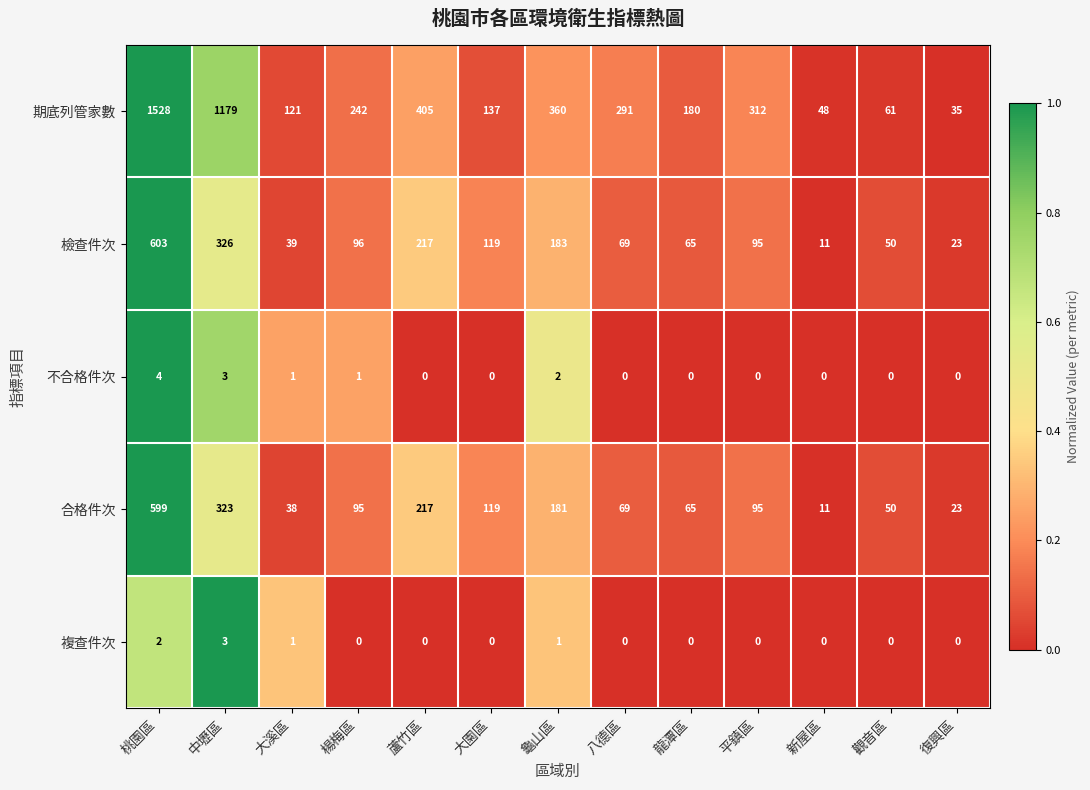

Reading left to right, what are all the values shown in this chart?

row_0: 桃園區=1.0	中壢區=0.8	大溪區=0.1	楊梅區=0.1	蘆竹區=0.2	大園區=0.1	龜山區=0.2	八德區=0.2	龍潭區=0.1	平鎮區=0.2	新屋區=0.0	觀音區=0.0	復興區=0.0
row_1: 桃園區=1.0	中壢區=0.5	大溪區=0.0	楊梅區=0.1	蘆竹區=0.3	大園區=0.2	龜山區=0.3	八德區=0.1	龍潭區=0.1	平鎮區=0.1	新屋區=0.0	觀音區=0.1	復興區=0.0
row_2: 桃園區=1.0	中壢區=0.8	大溪區=0.2	楊梅區=0.2	蘆竹區=0.0	大園區=0.0	龜山區=0.5	八德區=0.0	龍潭區=0.0	平鎮區=0.0	新屋區=0.0	觀音區=0.0	復興區=0.0
row_3: 桃園區=1.0	中壢區=0.5	大溪區=0.0	楊梅區=0.1	蘆竹區=0.4	大園區=0.2	龜山區=0.3	八德區=0.1	龍潭區=0.1	平鎮區=0.1	新屋區=0.0	觀音區=0.1	復興區=0.0
row_4: 桃園區=0.7	中壢區=1.0	大溪區=0.3	楊梅區=0.0	蘆竹區=0.0	大園區=0.0	龜山區=0.3	八德區=0.0	龍潭區=0.0	平鎮區=0.0	新屋區=0.0	觀音區=0.0	復興區=0.0